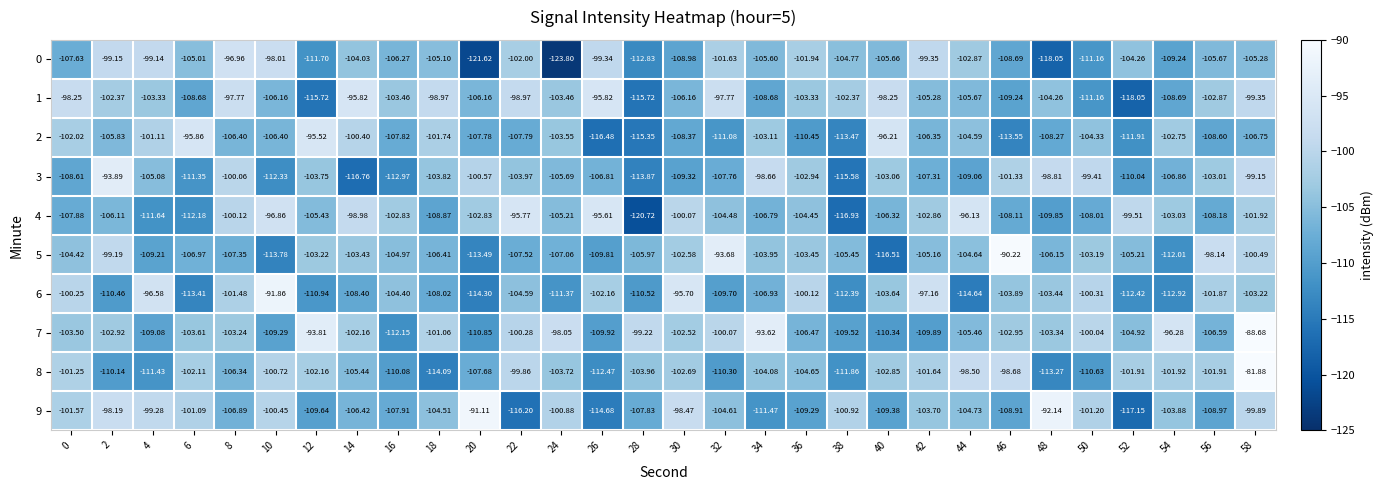

Is the value of 9 at 26 greater than the value of 1 at 54?

No